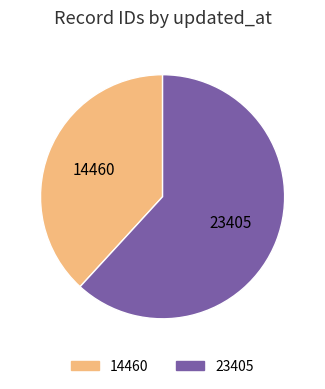

Rank the categories by value from highest to lowest.

23405, 14460